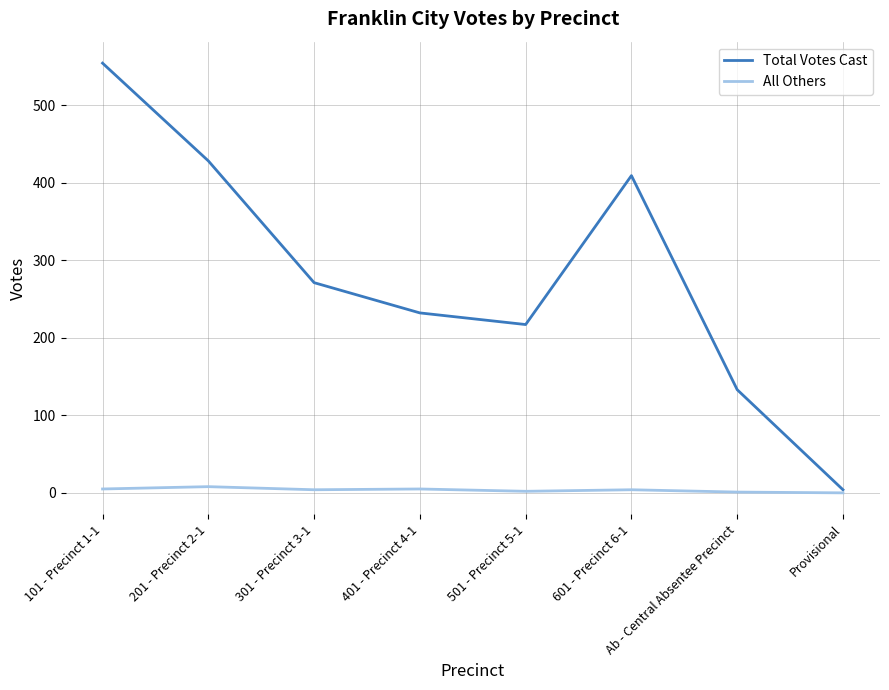

List the series in order of their peak value, highest first.

Total Votes Cast, All Others